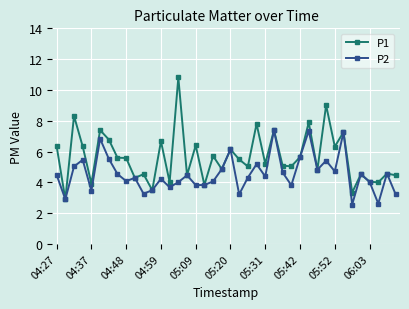

True or false: P2 has more than 1 interior local peaks.

True